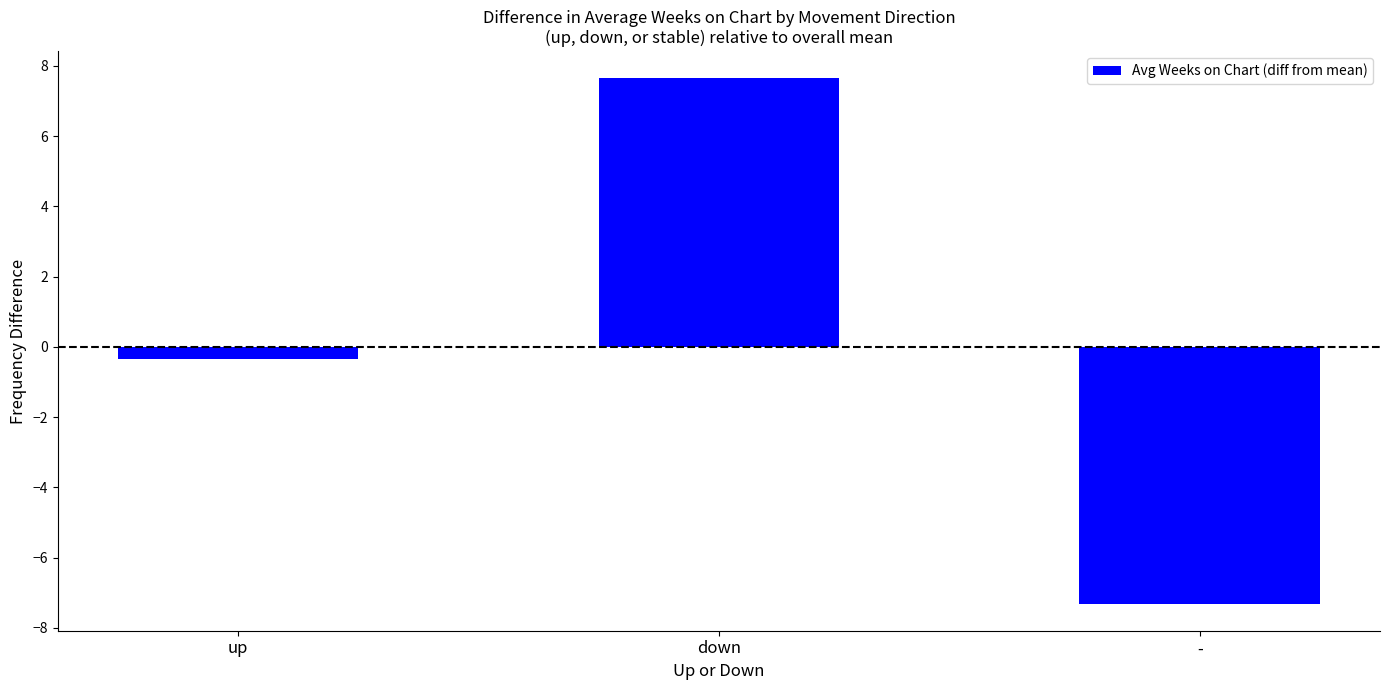

Rank the categories by value from highest to lowest.

down, up, -